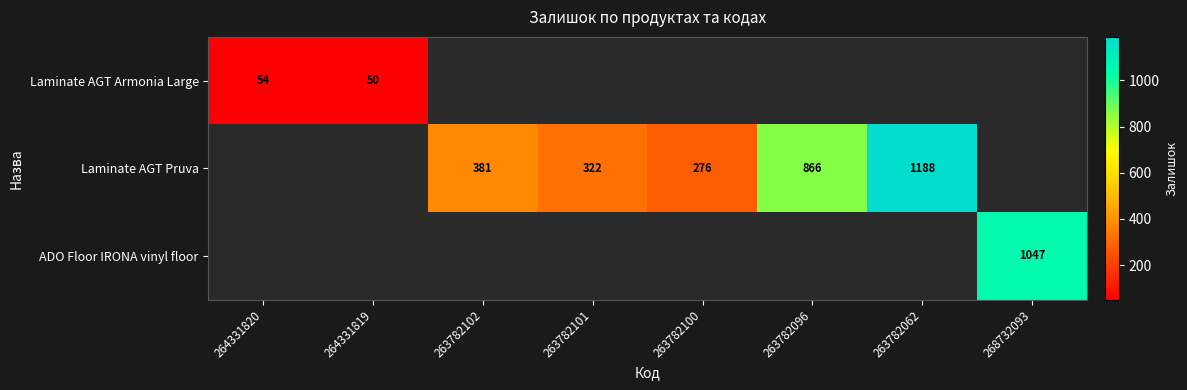

At how many categories does at least one series exceed 845?

3